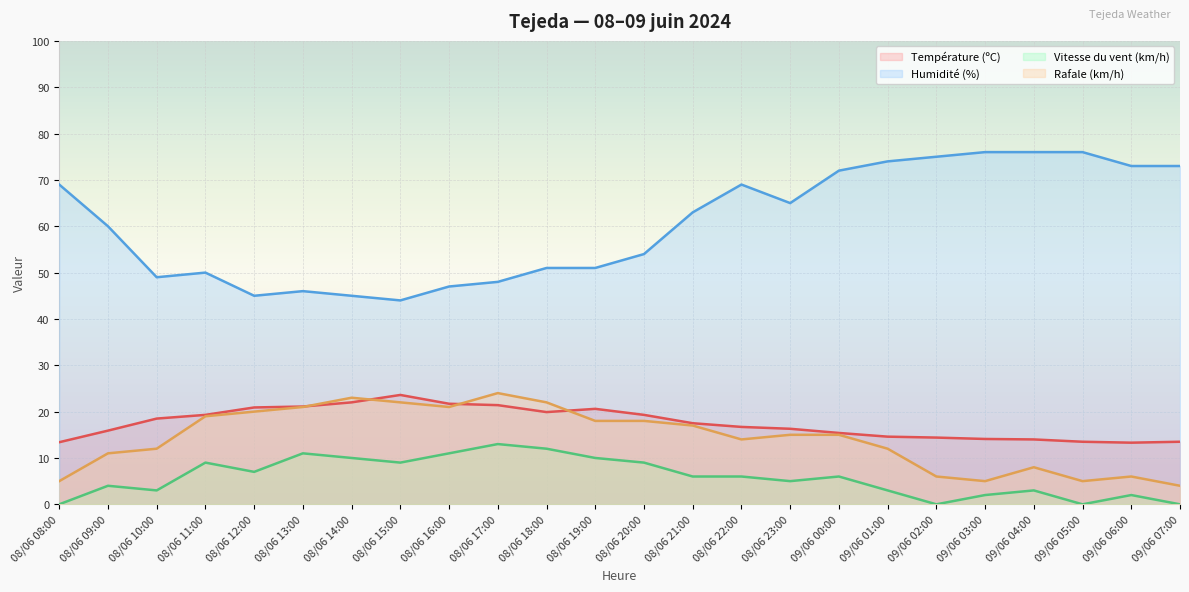

What is the difference between the maximum and minimum values in the Vitesse du vent (km/h) series?

13.0